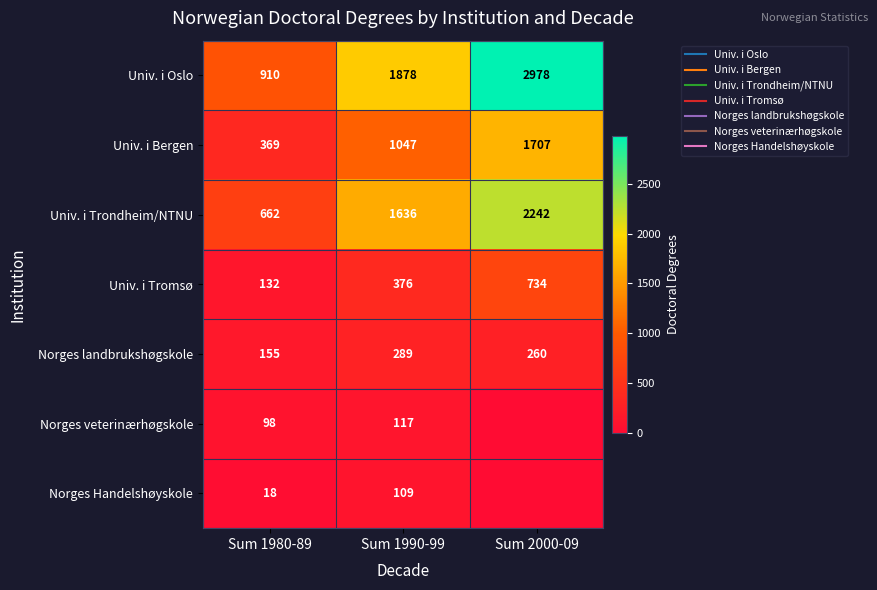

How many Univ. i Tromsø values are between 132 and 734?

3